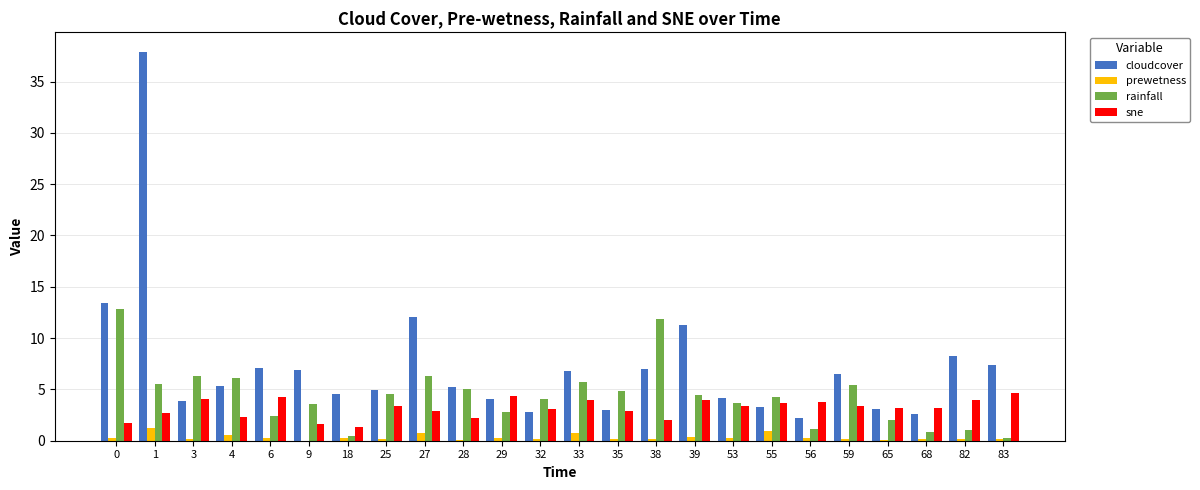

Is it true that cloudcover equals 6.5 at 59?

True